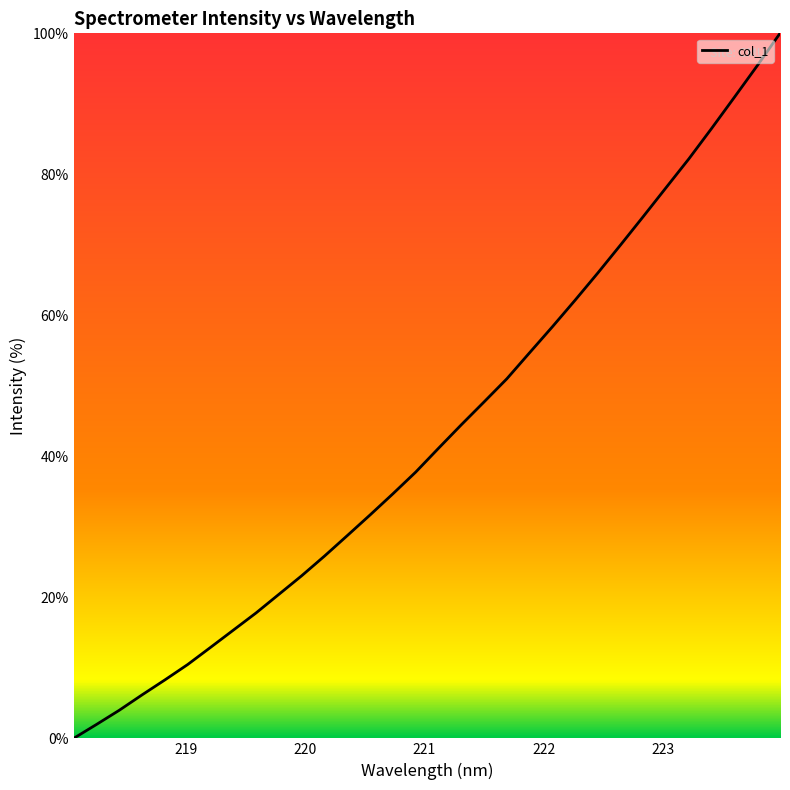

What is the greatest value displayed?

100.0